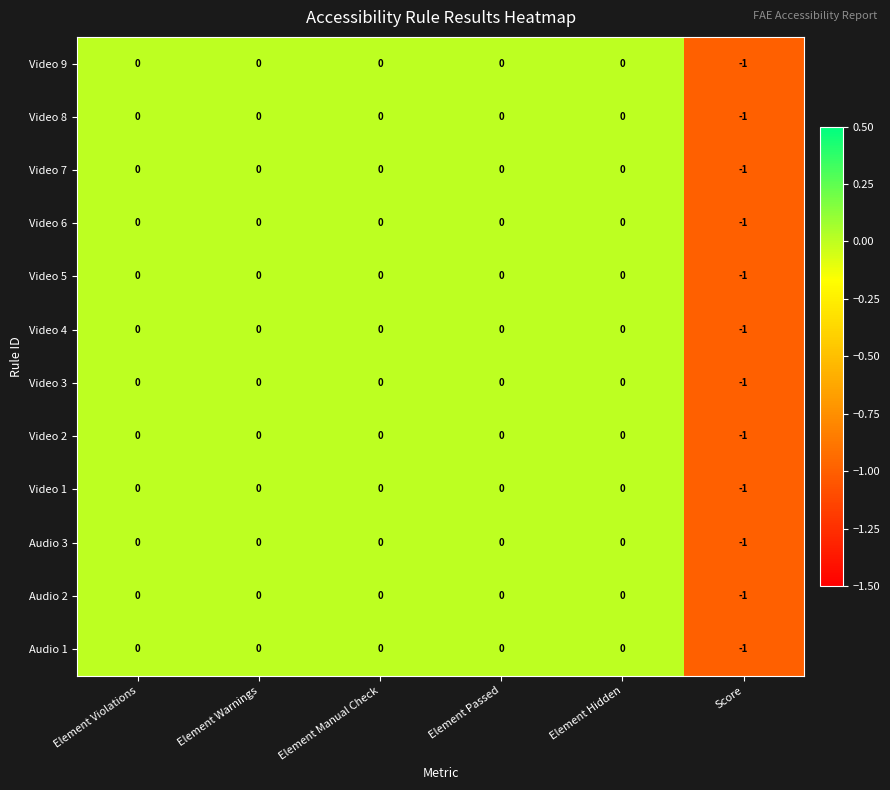

True or false: Video 1 has a value of -1 at Score.

True